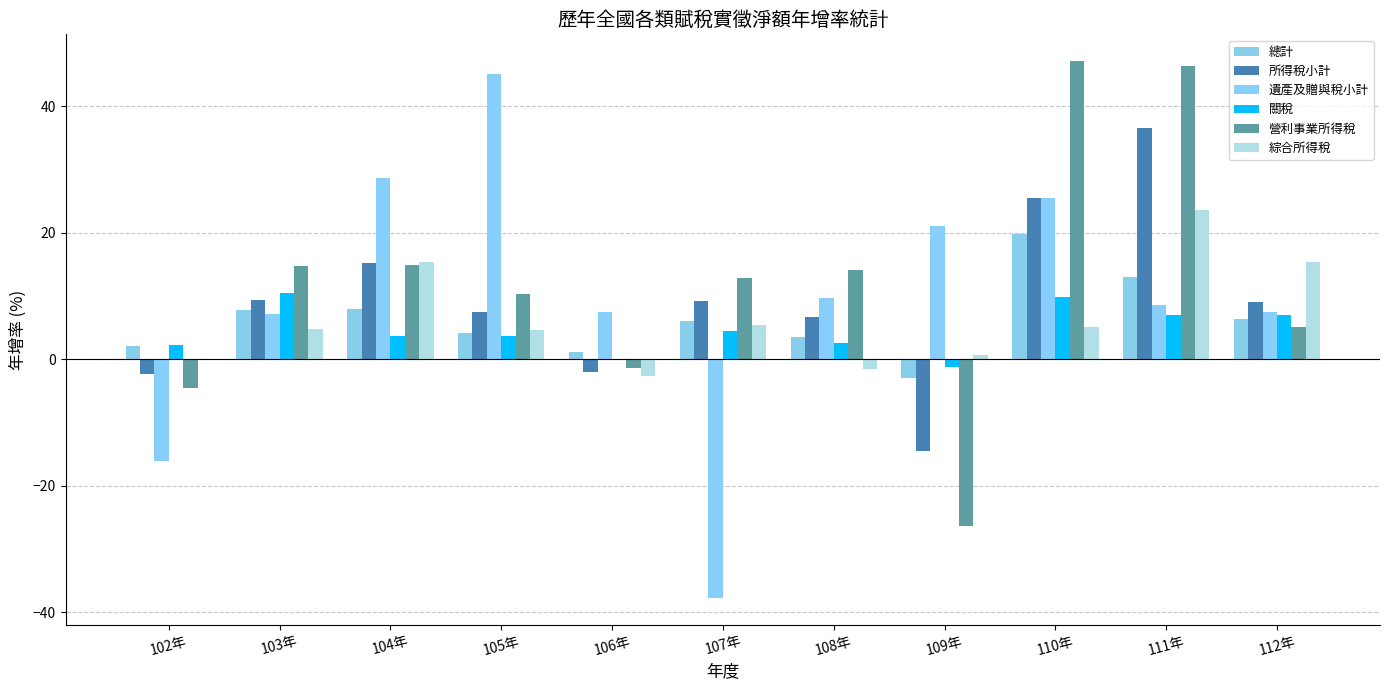

Is it true that 營利事業所得稅 equals 19.8 at 107年?

False